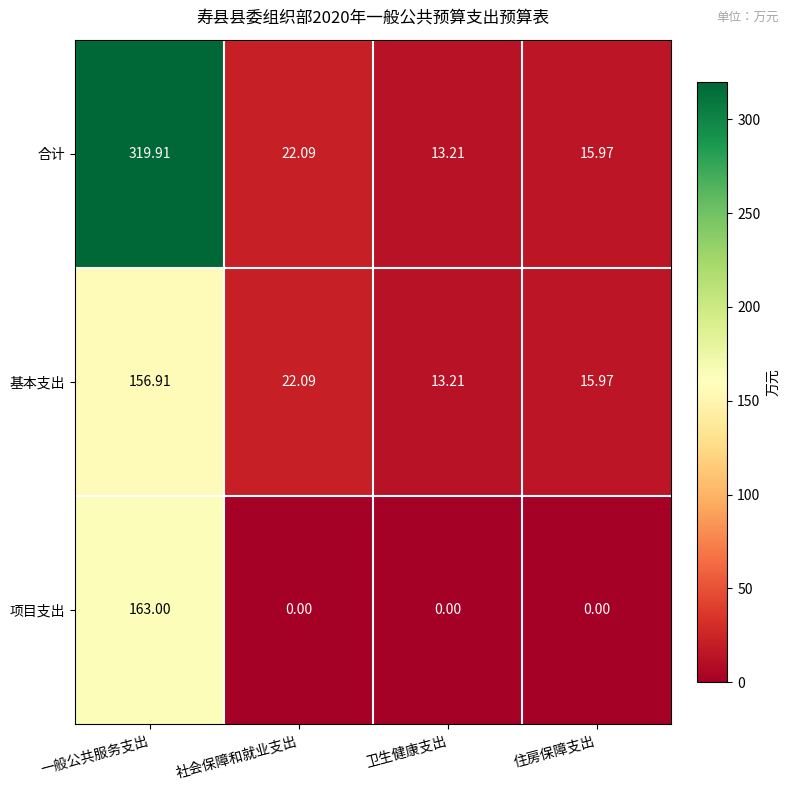

List the series in order of their peak value, lowest first.

基本支出, 项目支出, 合计